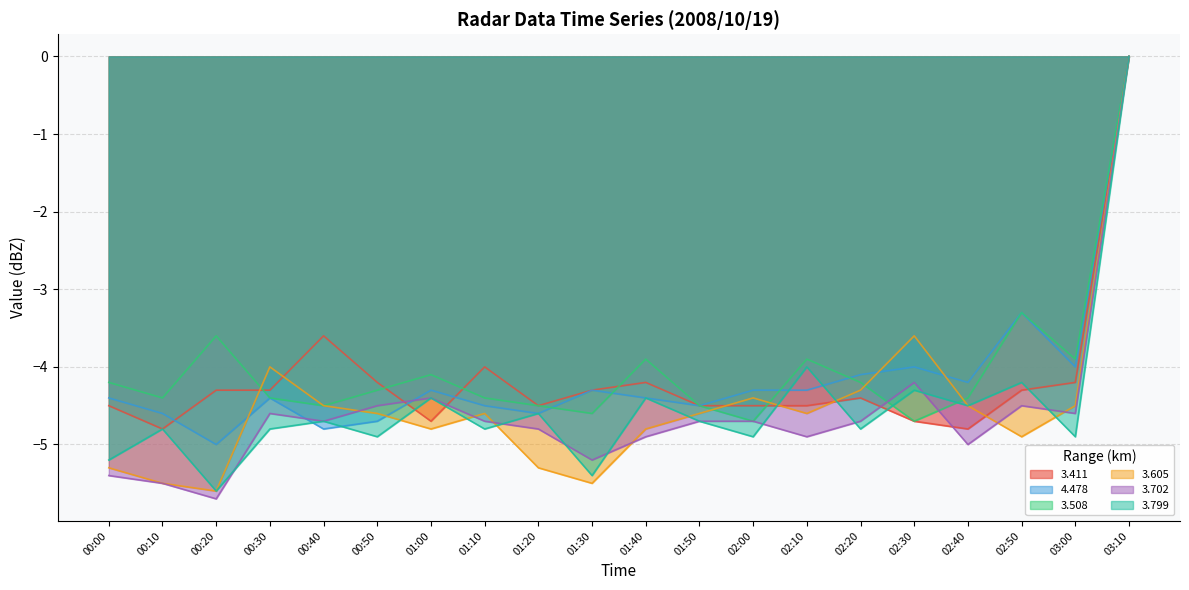

What is the label of the 18th point from the left?

02:50